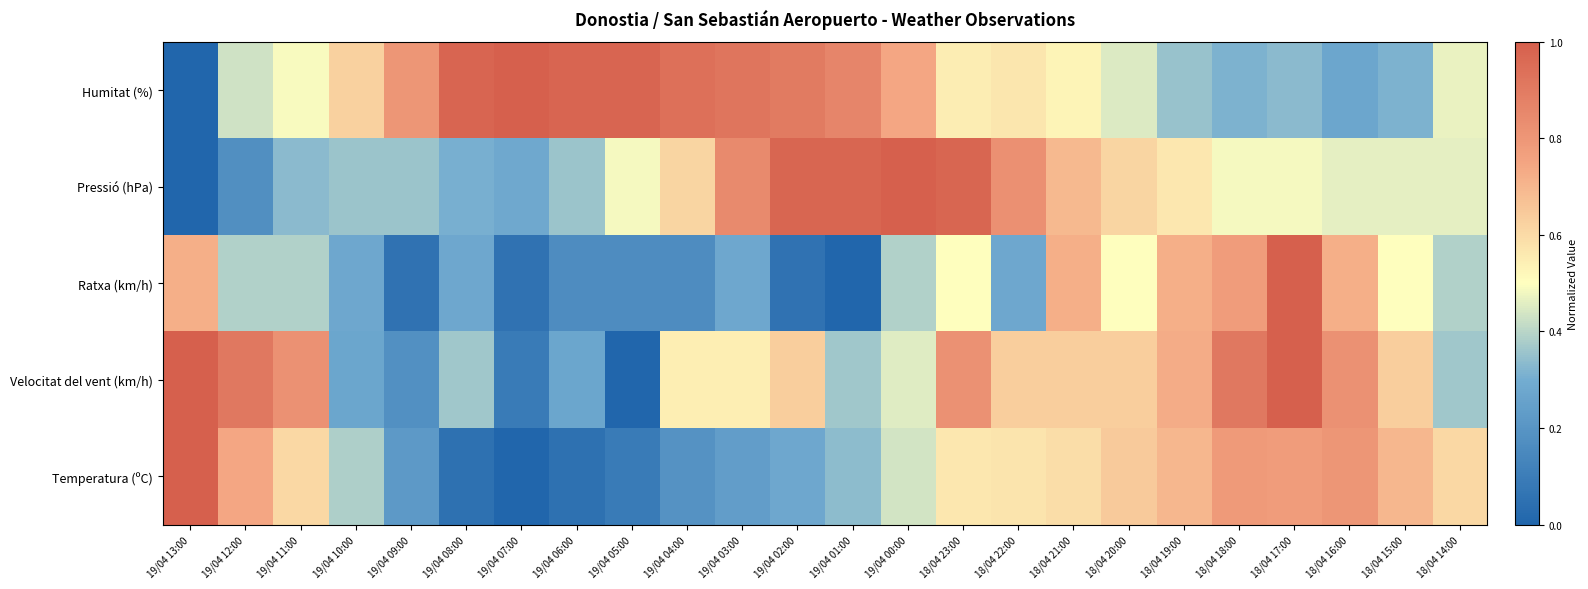

What is the total value across all series at 18/04 14:00?

2.2